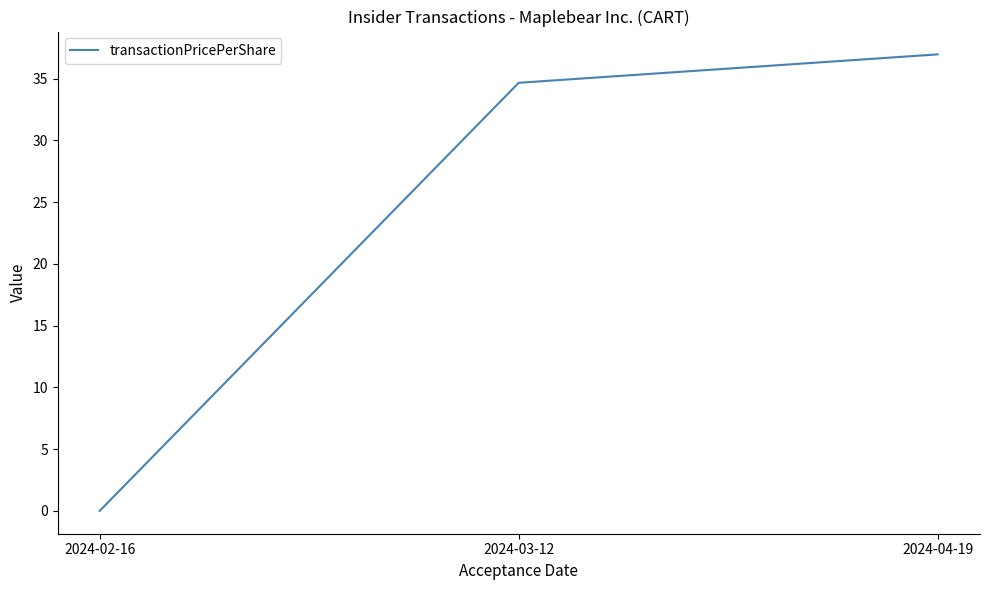

Does the chart display data point markers on the line(s)?

No